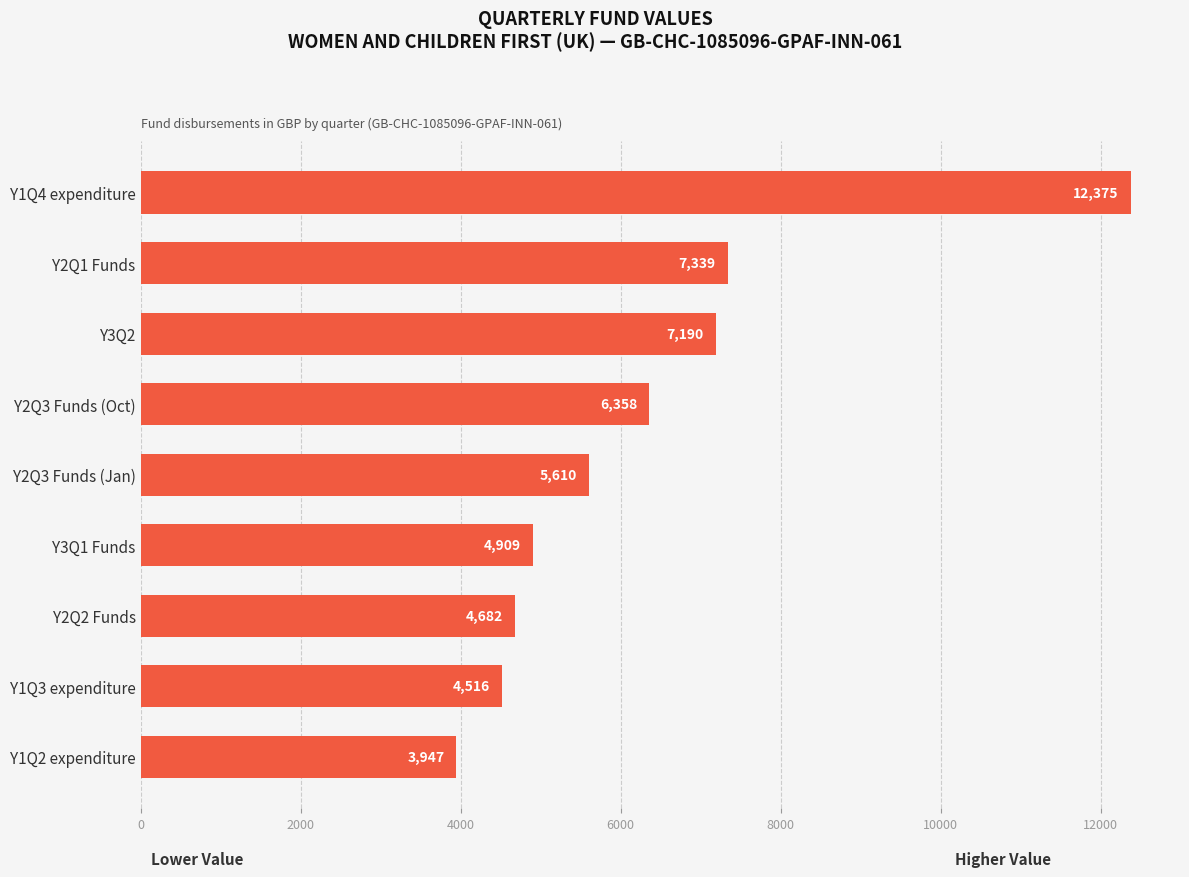

What is the label of the 6th bar from the top?

Y3Q1 Funds